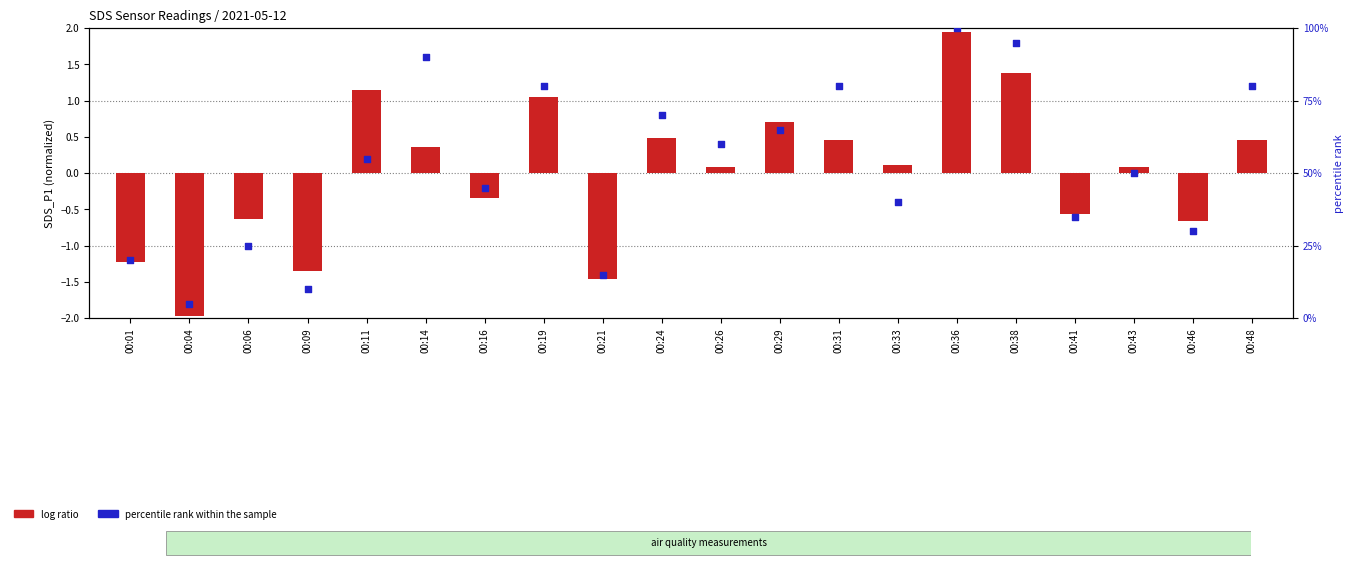

What is the total value across all series at 00:14?

90.4